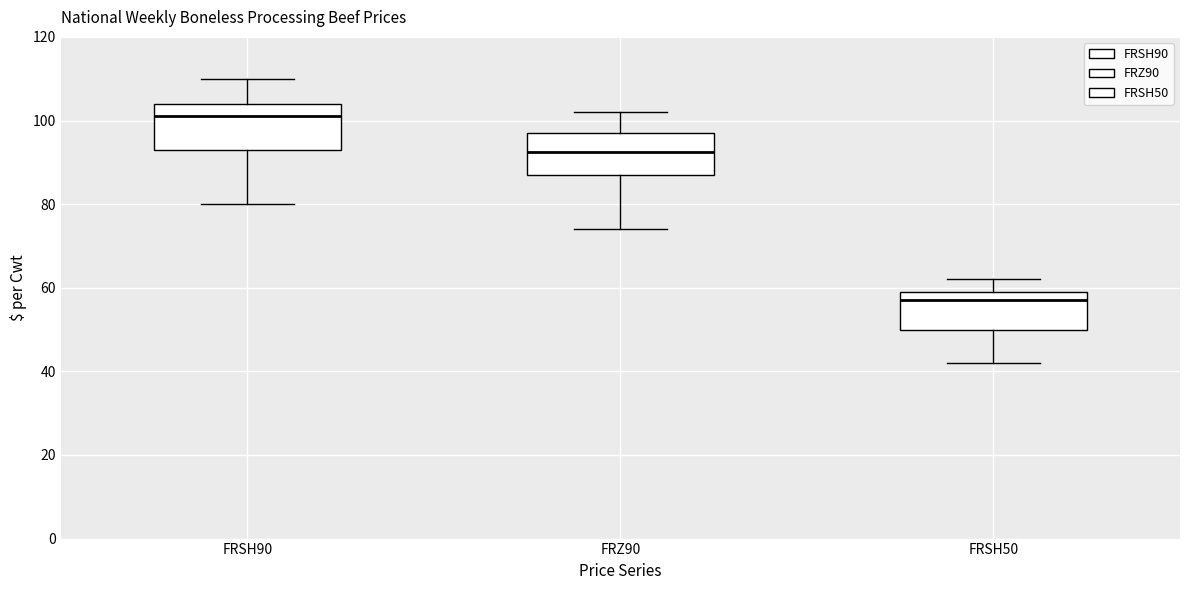

Reading left to right, read every box against the y-axis: the position of its median line, the range the box covers, and the ends of its whiskers. The values are not printed on the chart, so give them approximately, as read against the axis.

FRSH90: median 102, box 94 to 104, whiskers 80 to 110
FRZ90: median 92, box 88 to 98, whiskers 74 to 102
FRSH50: median 58, box 50 to 60, whiskers 42 to 62